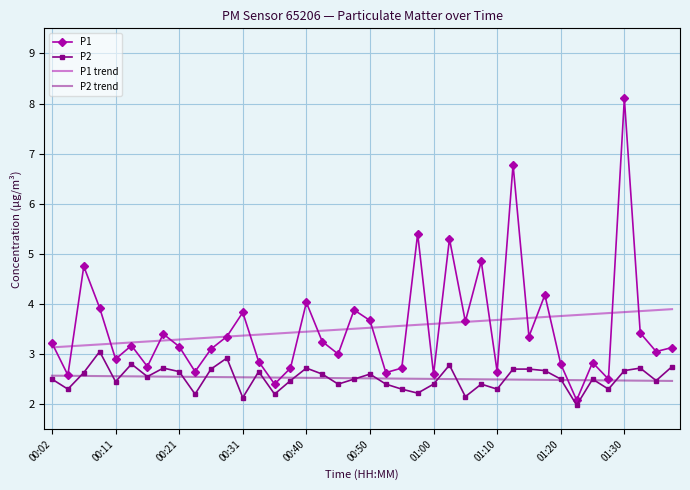

Which series has the largest range (max minus min)?

P1